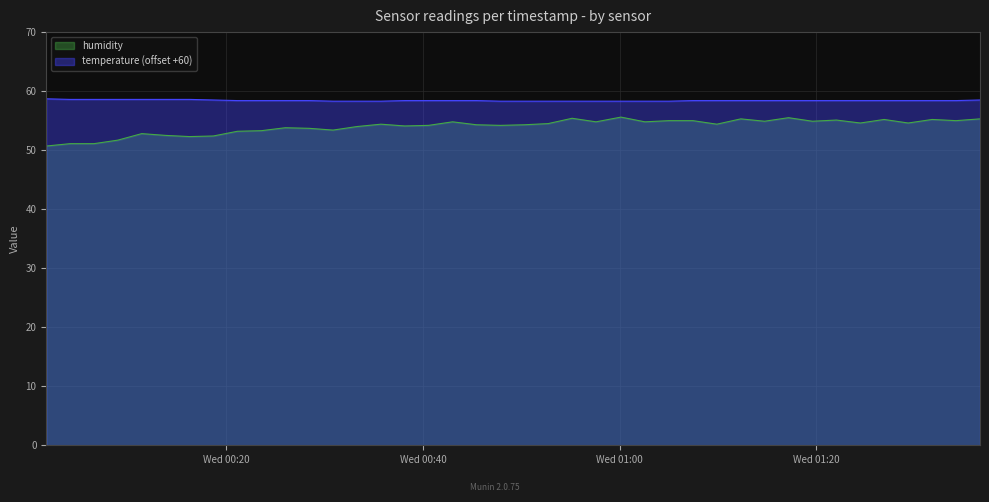

True or false: humidity has more than 1 interior local peaks.

True